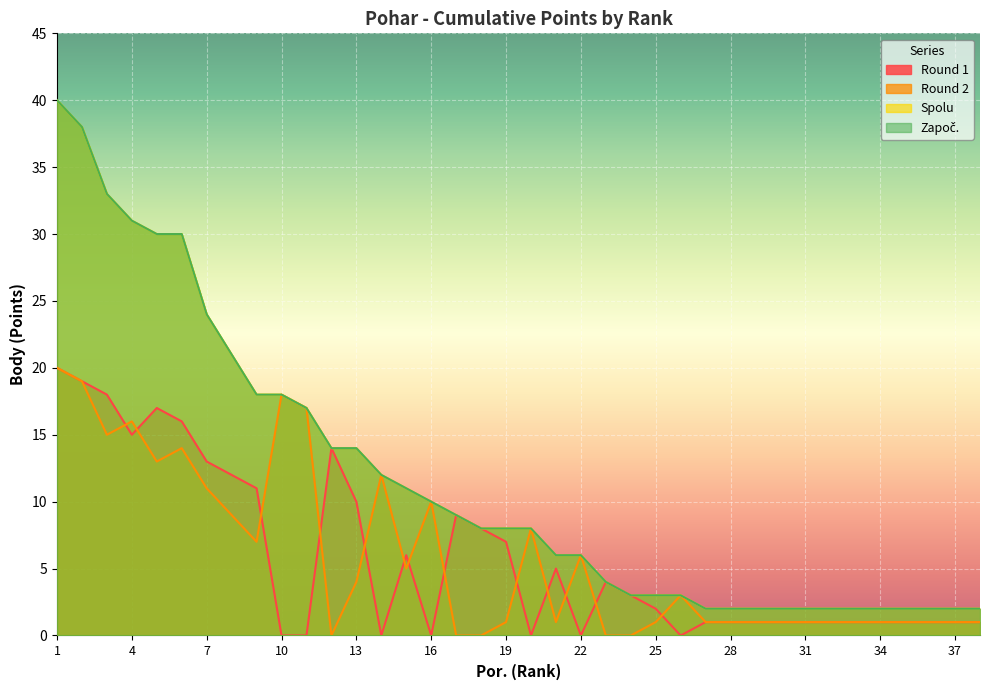

What is the greatest value displayed?

40